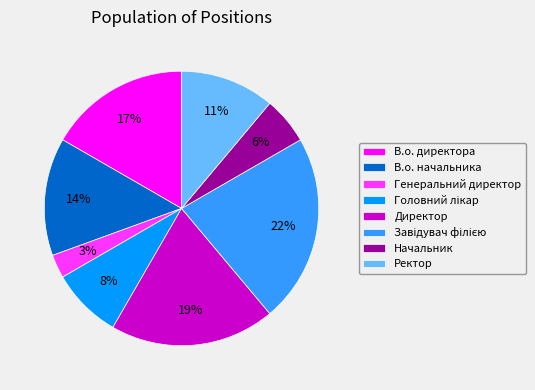

How many segments does this pie chart have?

8